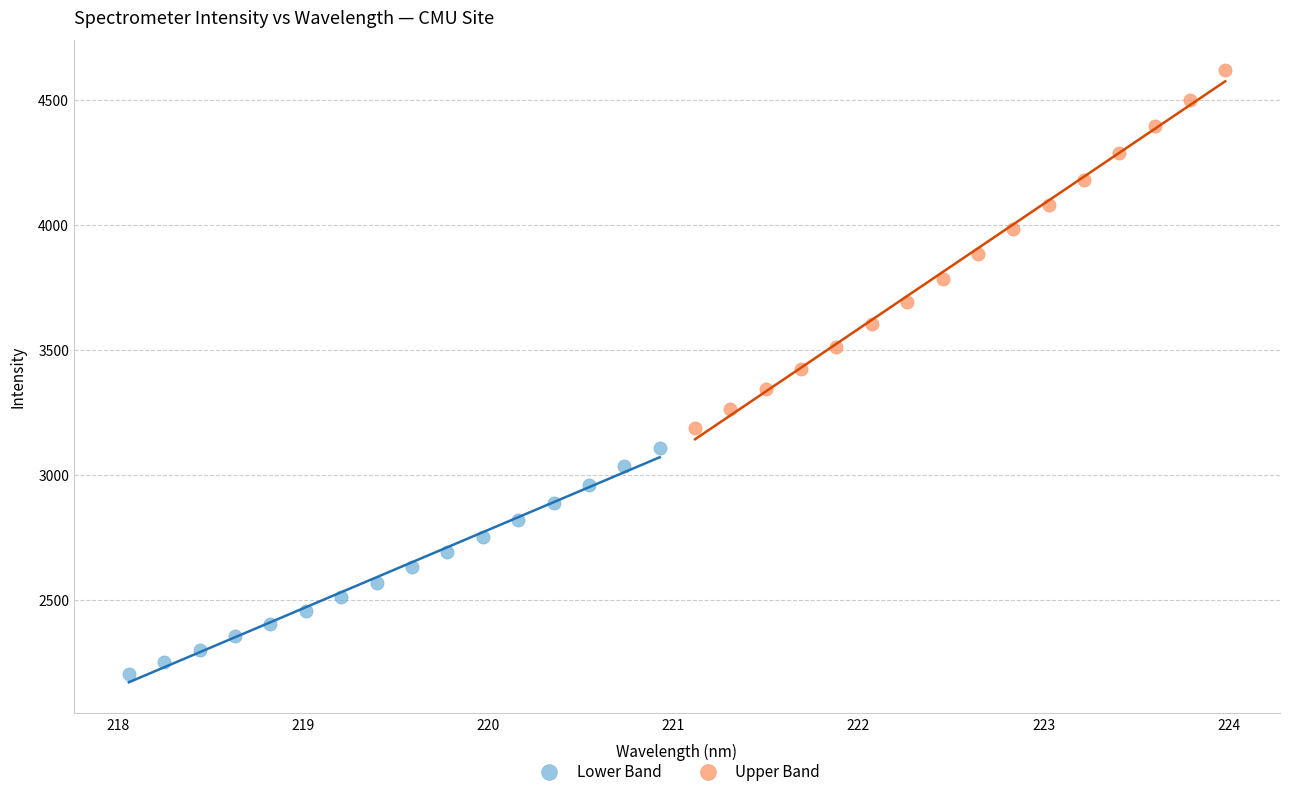

Which series reaches the minimum Y coordinate?

Lower Band